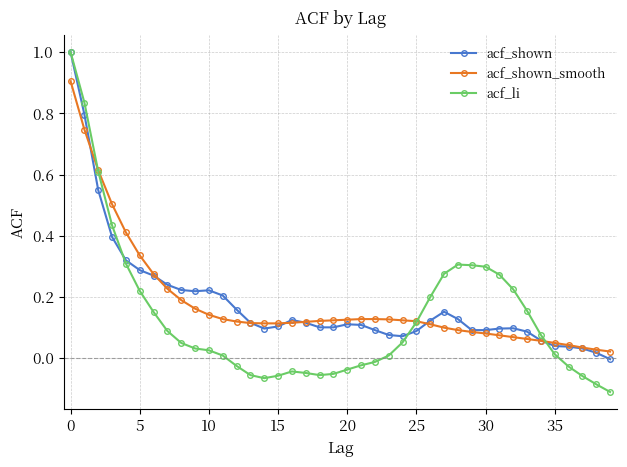

Is this an area chart (filled region under the line)?

No